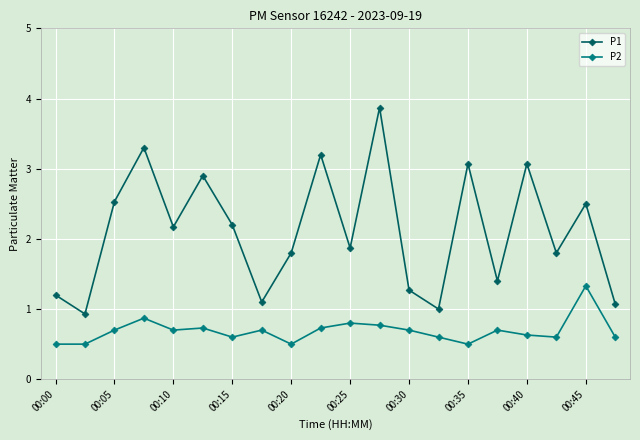

True or false: P2 and P1 intersect in this chart.

False